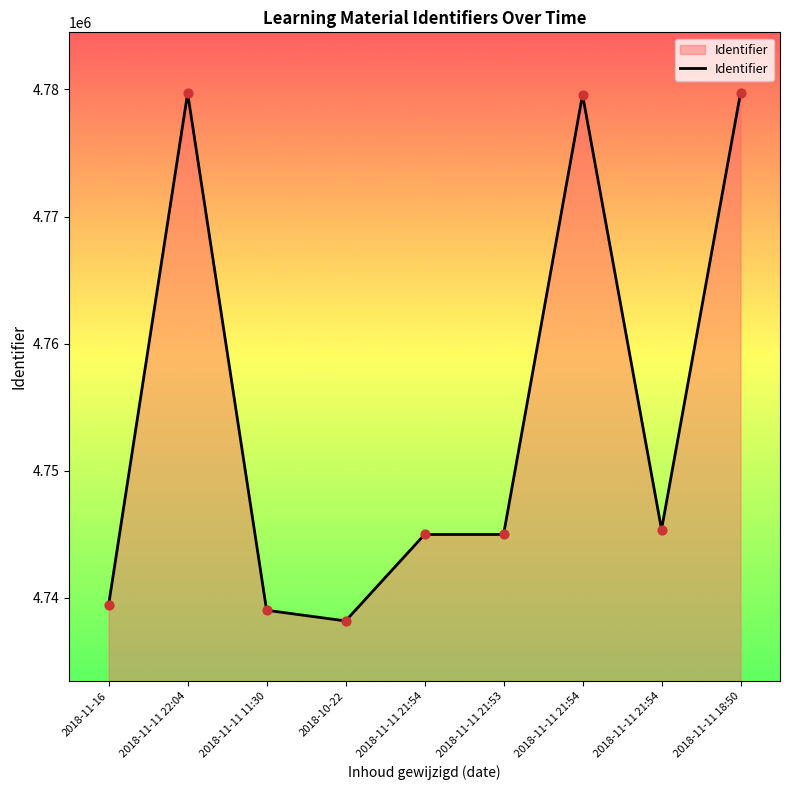

How many lines are shown in the chart?

1